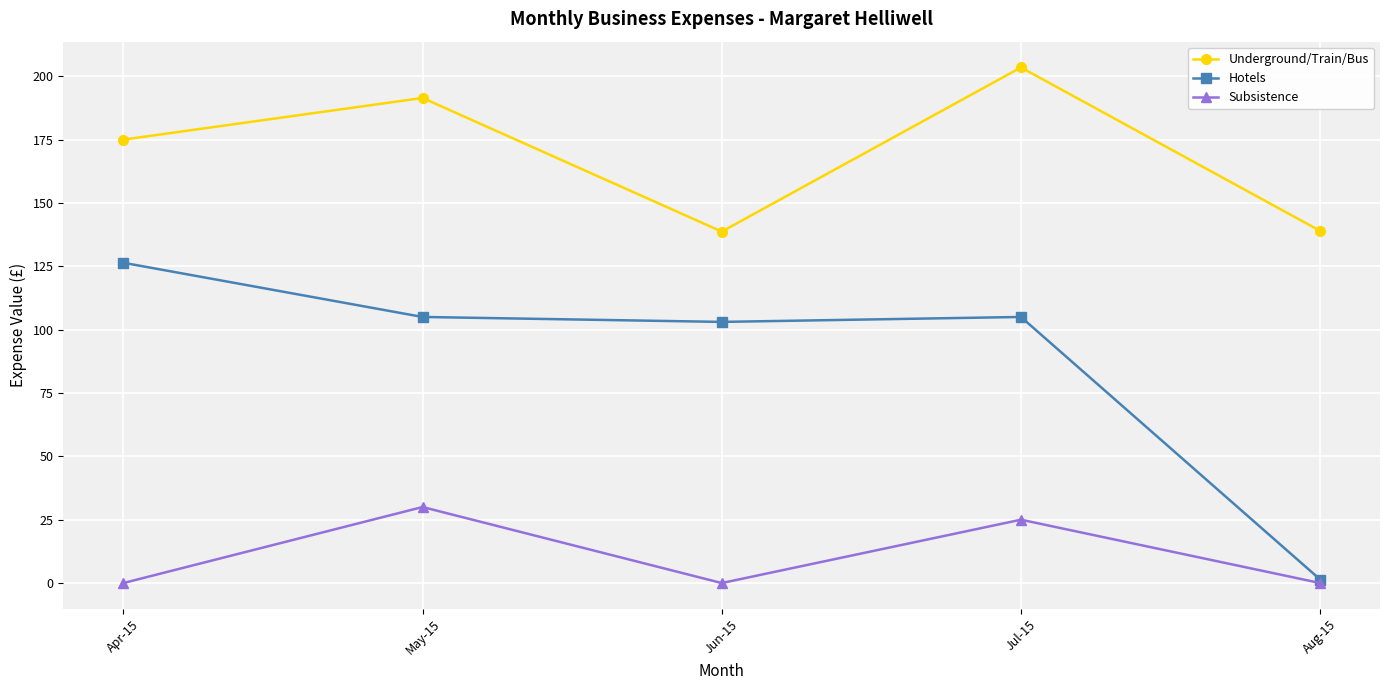

What is the label of the 2nd point from the left?

May-15